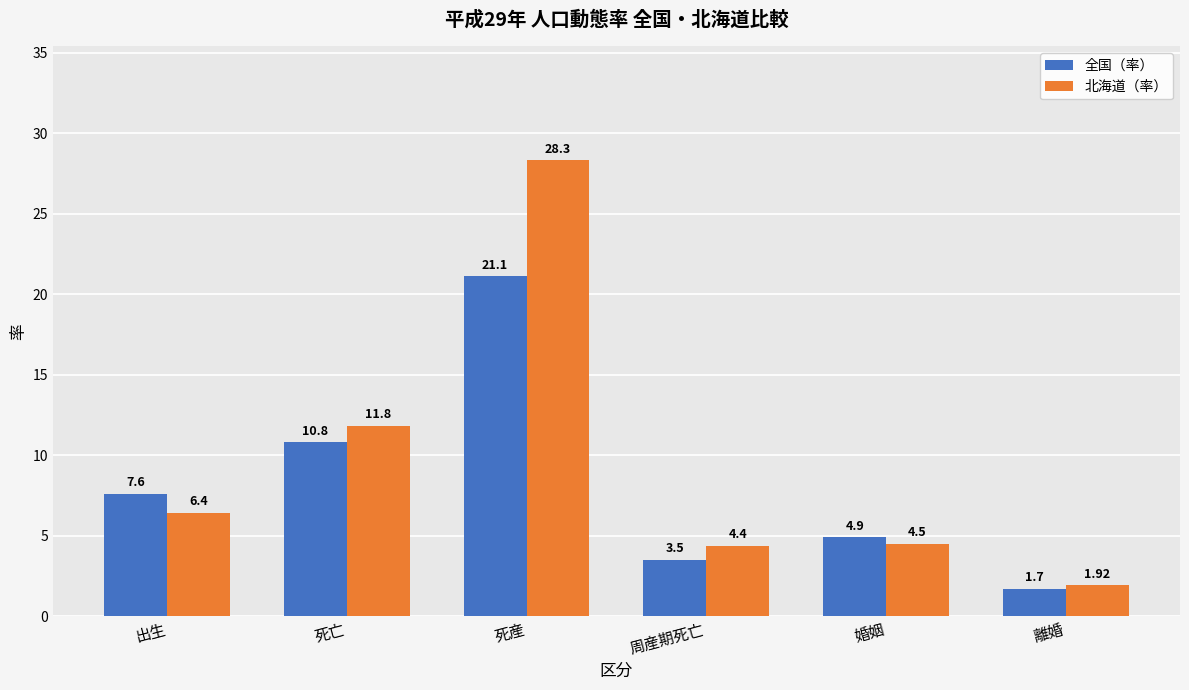

What are all the series names shown in the legend?

全国（率）, 北海道（率）